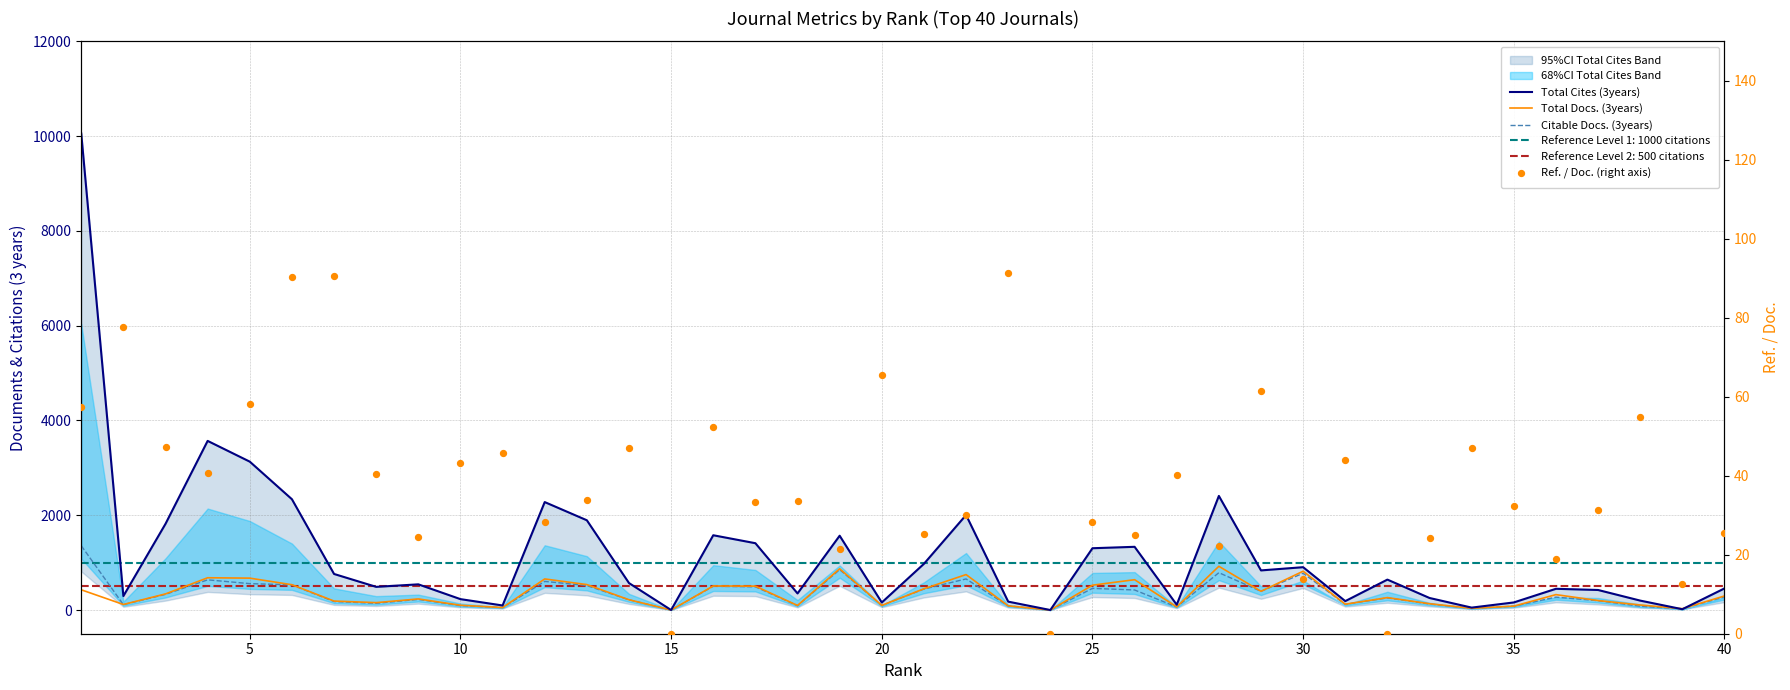

Which series has the widest spread of Y values?

Total Cites (3years)